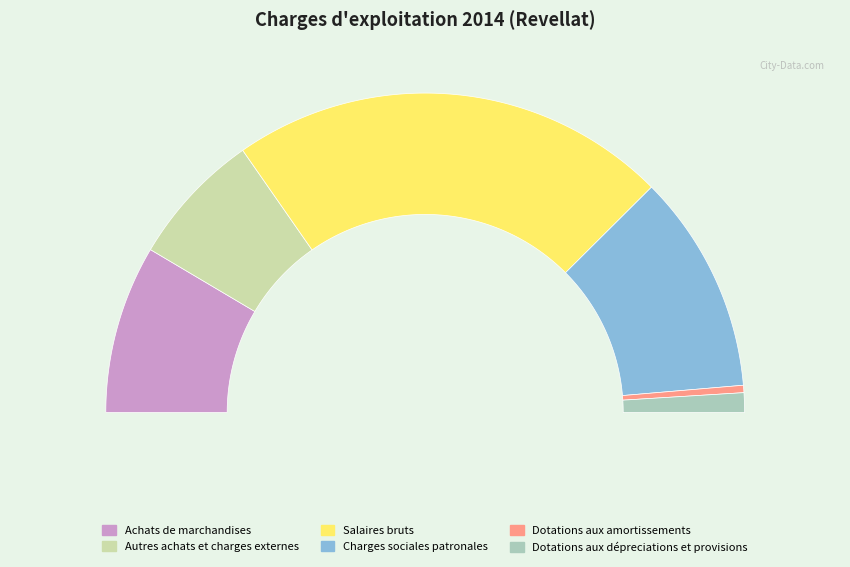

How many slices are in this pie chart?

6